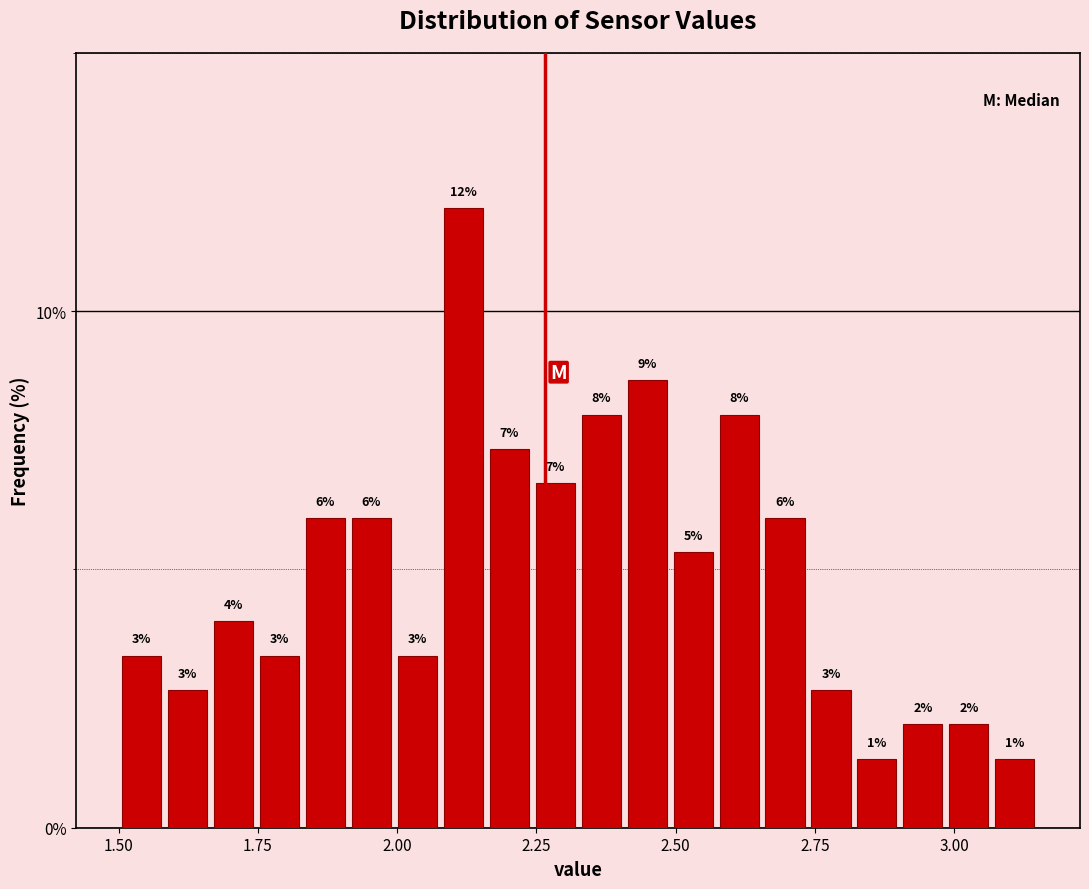

Around what value on the x-axis is the tallest bar? Give the approximate position of its centre, as read against the axis.

2.10